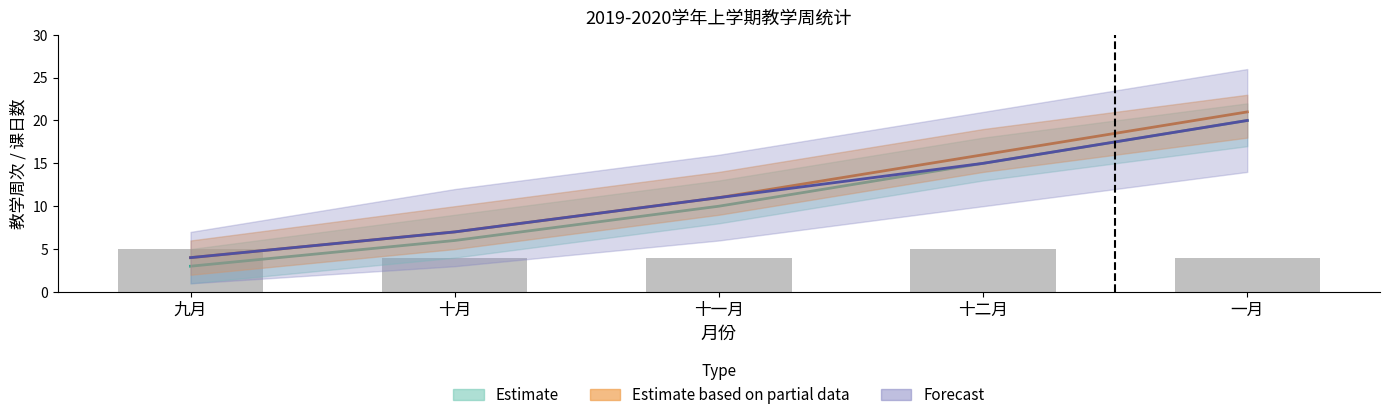

Reading right to left, what are all the values shown in this chart?

一月=4	十二月=5	十一月=4	十月=4	九月=5